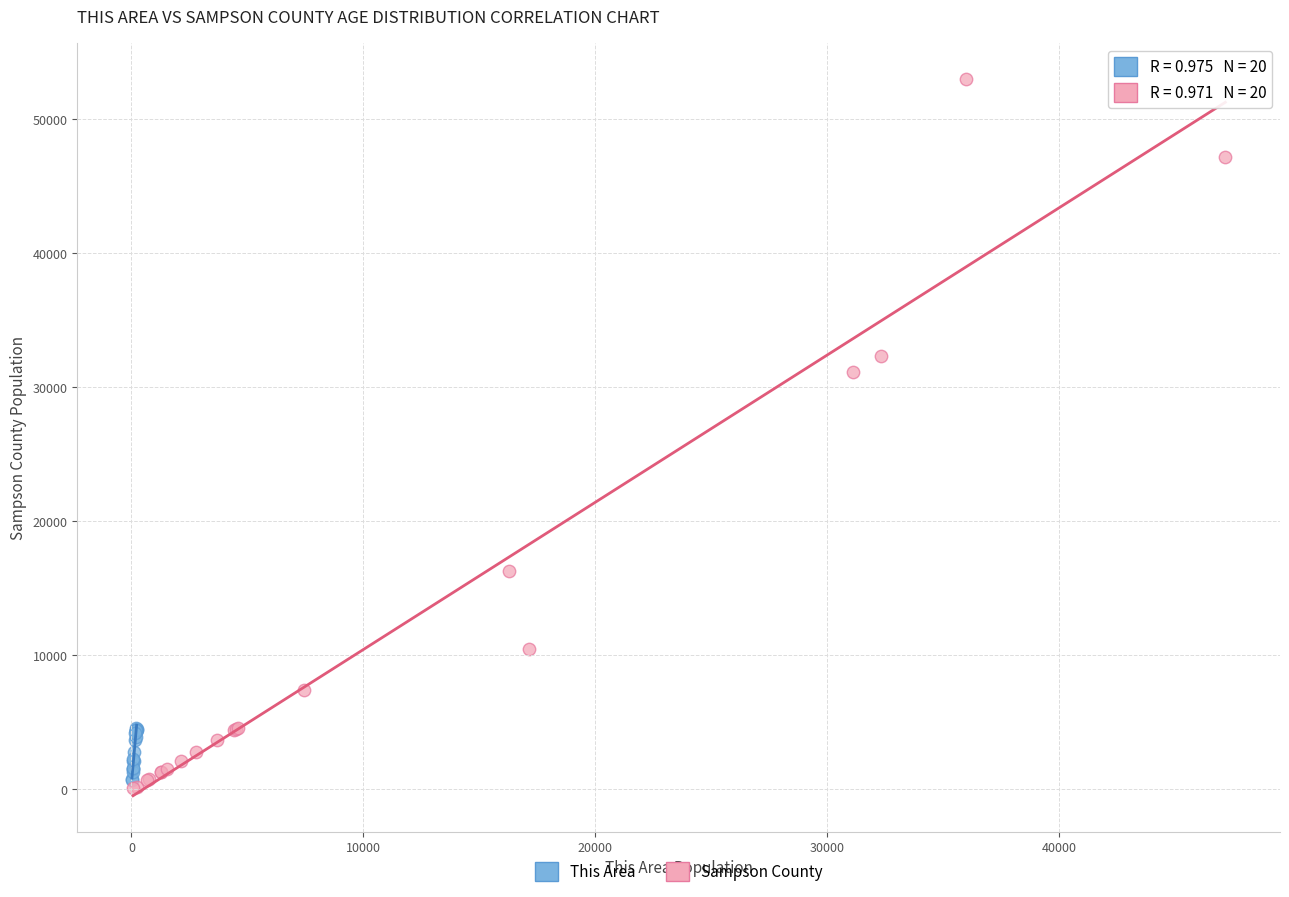

Which series contains the highest Y value?

Sampson County